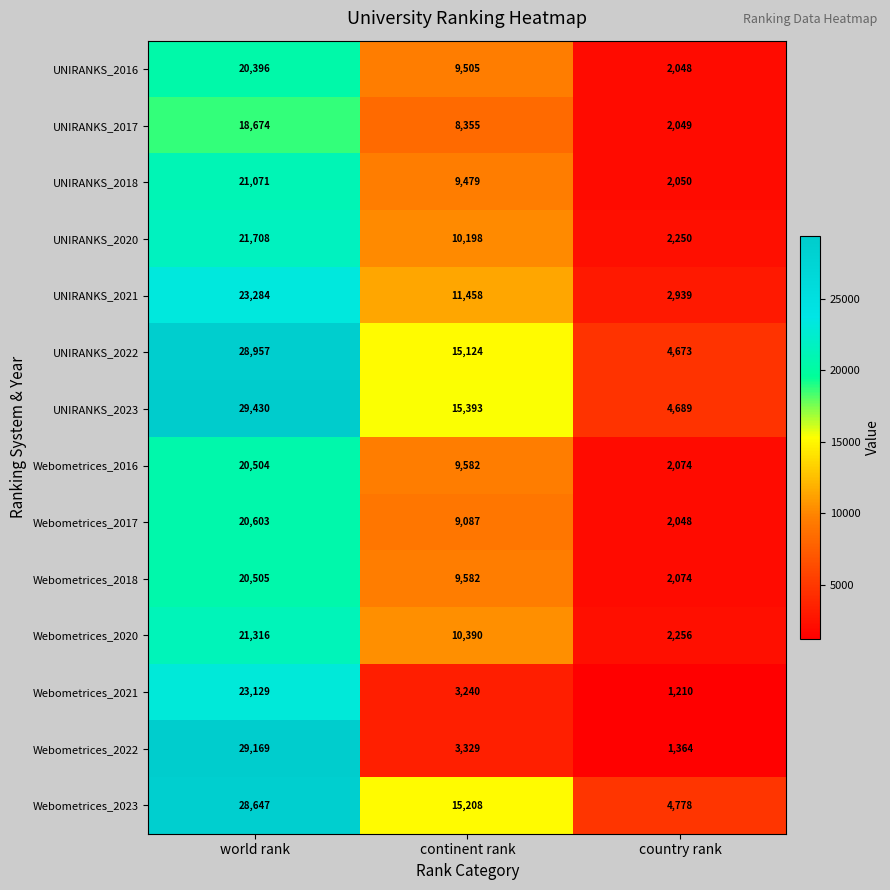

What is the difference between the maximum and minimum values in the Webometrices_2016 series?

18430